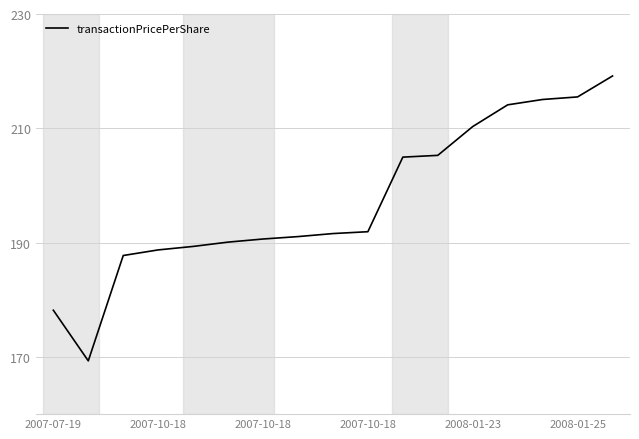

What is the difference between the maximum and second lowest values?

41.0